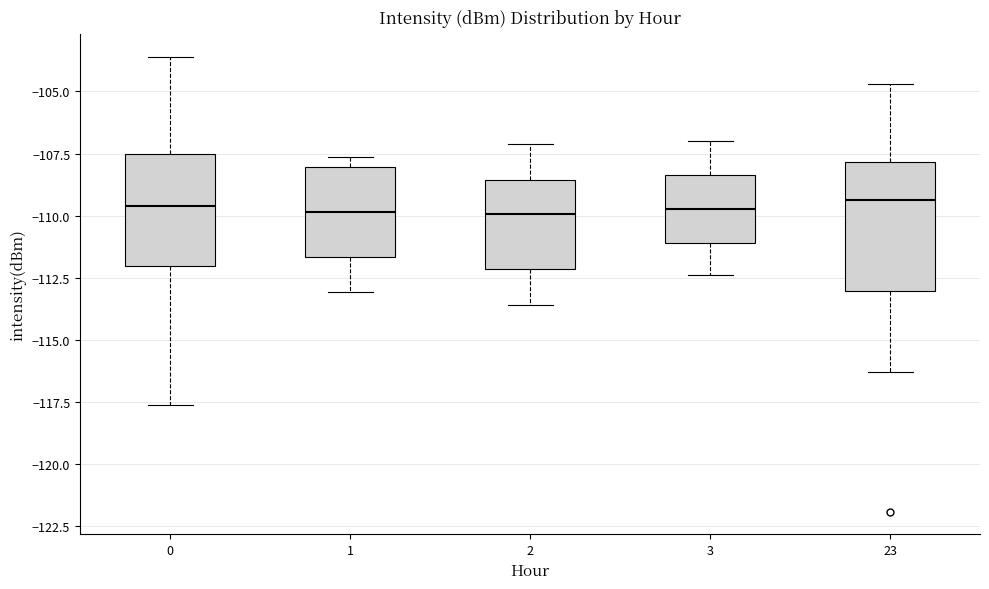

Which box is the tallest, from its lower edge to its upper edge?

23